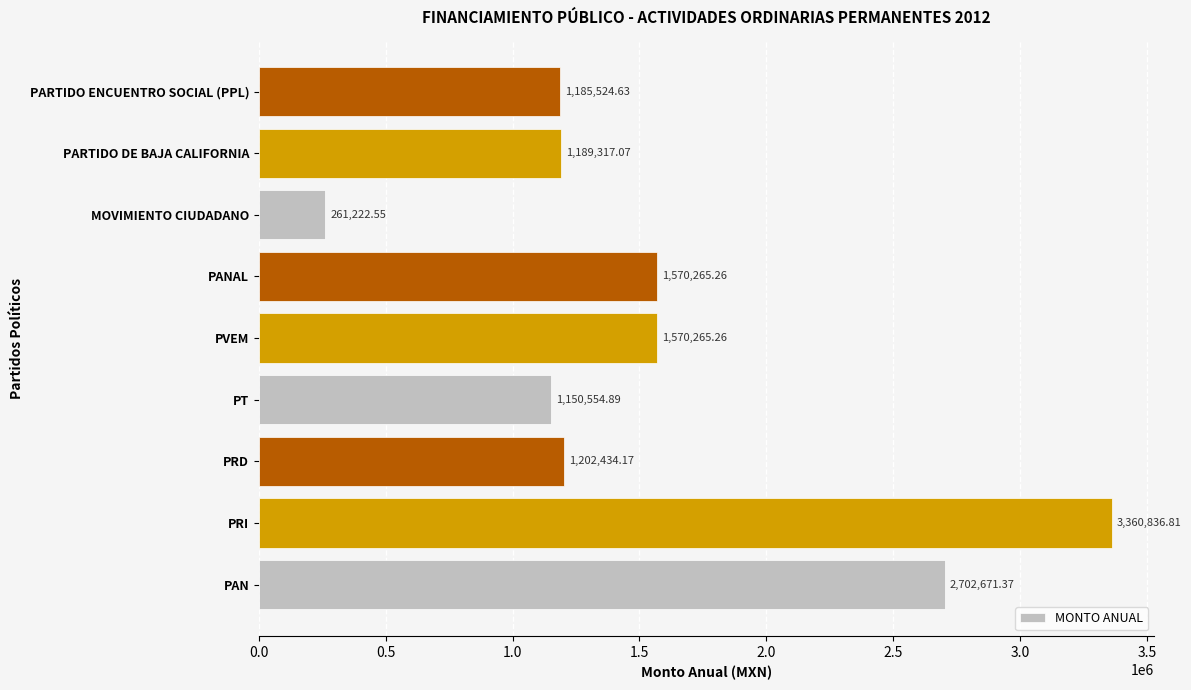

Approximately how many times larger is the value at PVEM compared to PARTIDO ENCUENTRO SOCIAL (PPL)?

1.3